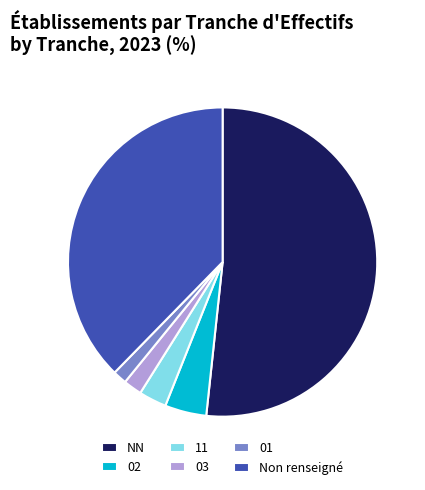

True or false: 11 accounts for 3% of the total.

True